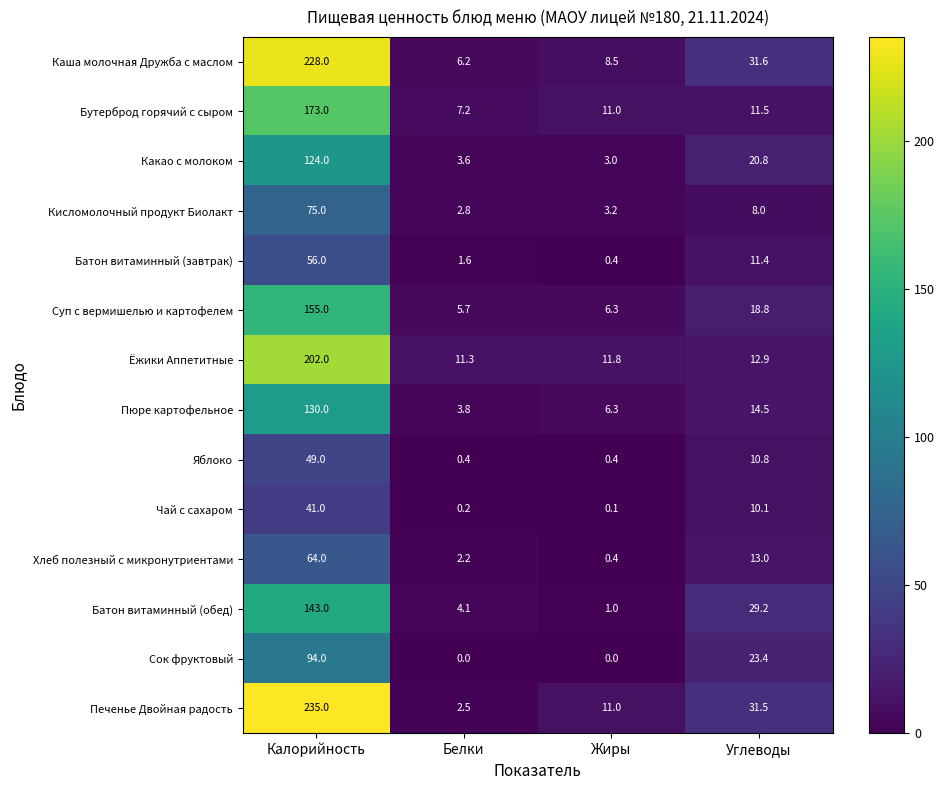

Which series changed the most between Калорийность and Жиры?

Печенье Двойная радость